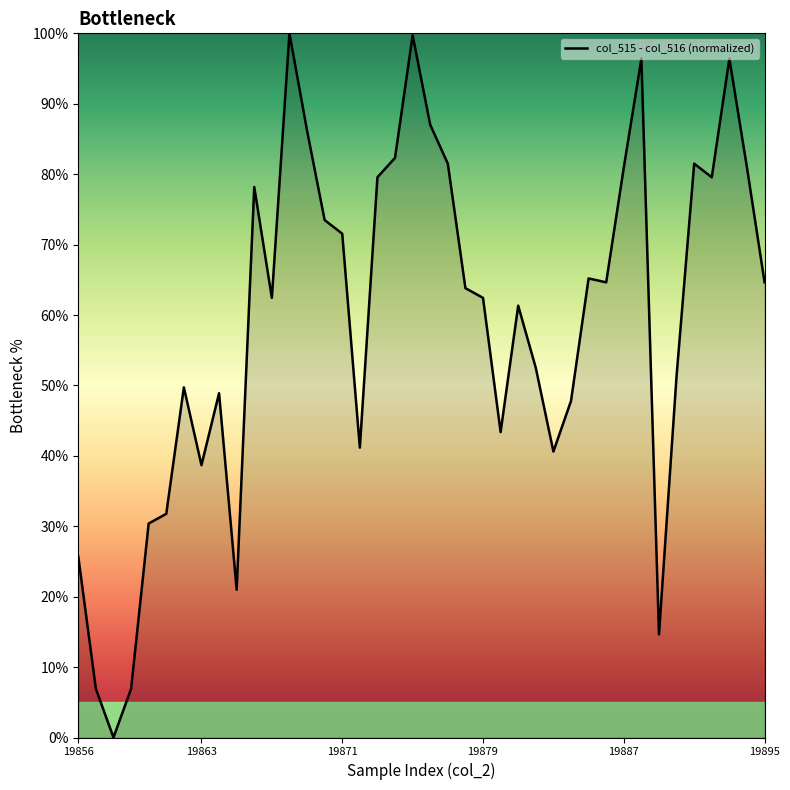

What is the greatest value displayed?

100.0